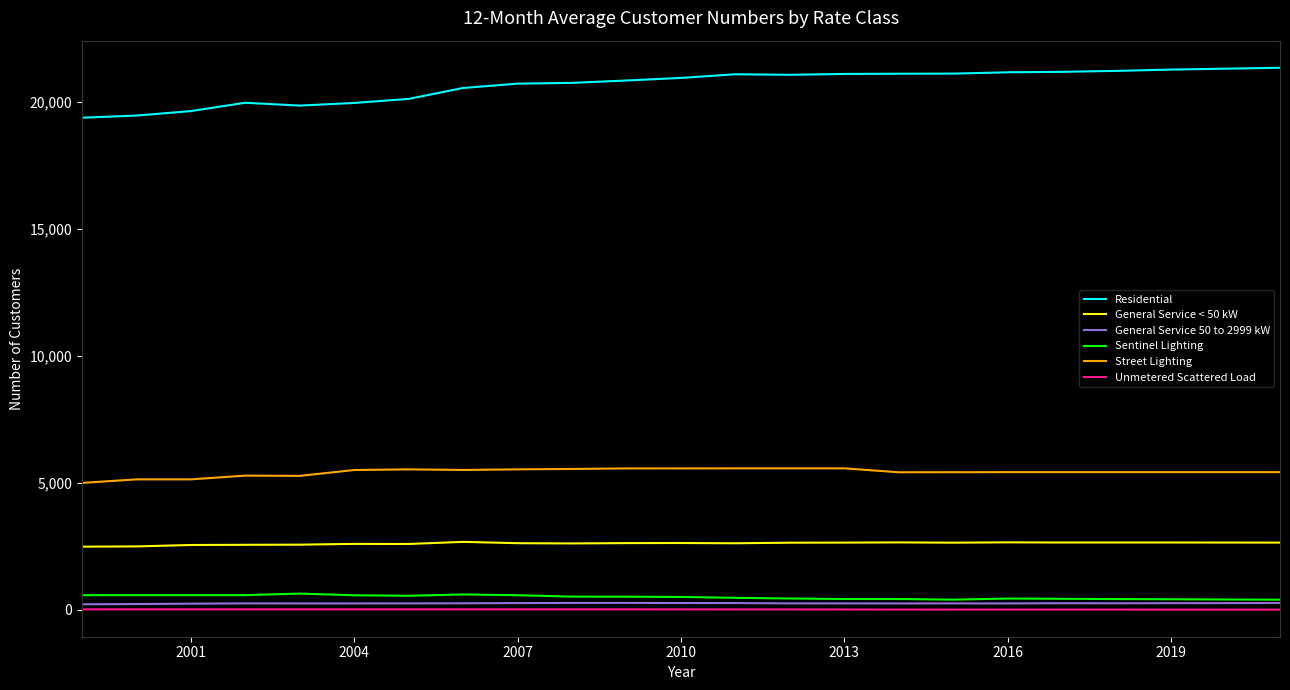

True or false: Street Lighting and Sentinel Lighting intersect in this chart.

False